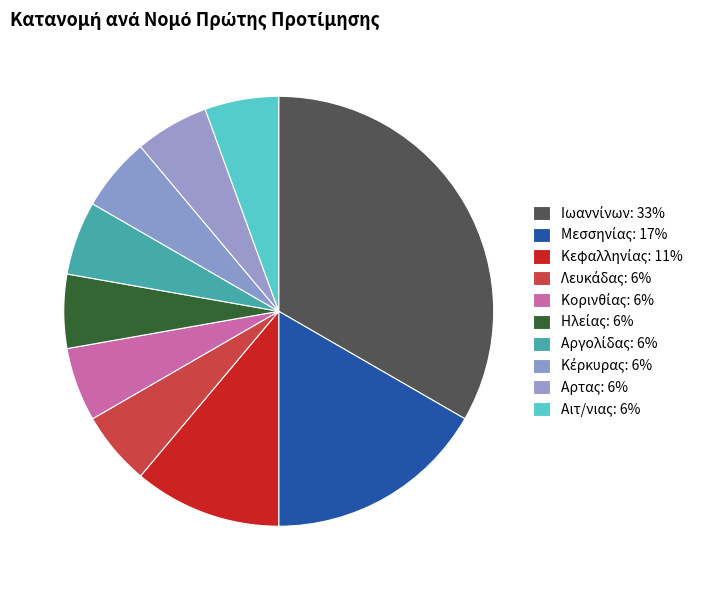

Is there any slice that represents more than half of the pie?

No